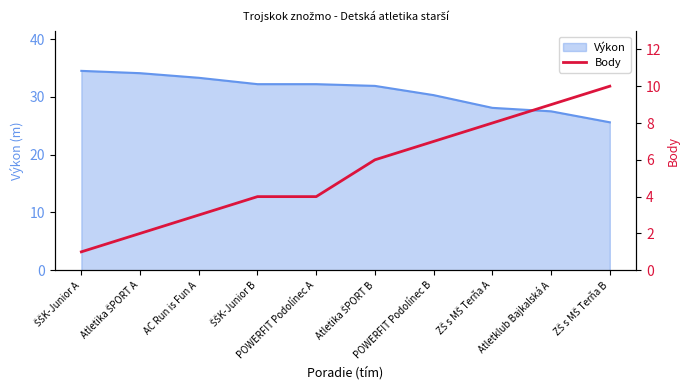

Reading right to left, extract all data points from this chart.

ZŠ s MŠ Terňa B=10	Atletklub Bajkalská A=9	ZŠ s MŠ Terňa A=8	POWERFIT Podolínec B=7	Atletika ŠPORT B=6	POWERFIT Podolínec A=4	ŠŠK-Junior B=4	AC Run is Fun A=3	Atletika ŠPORT A=2	ŠŠK-Junior A=1